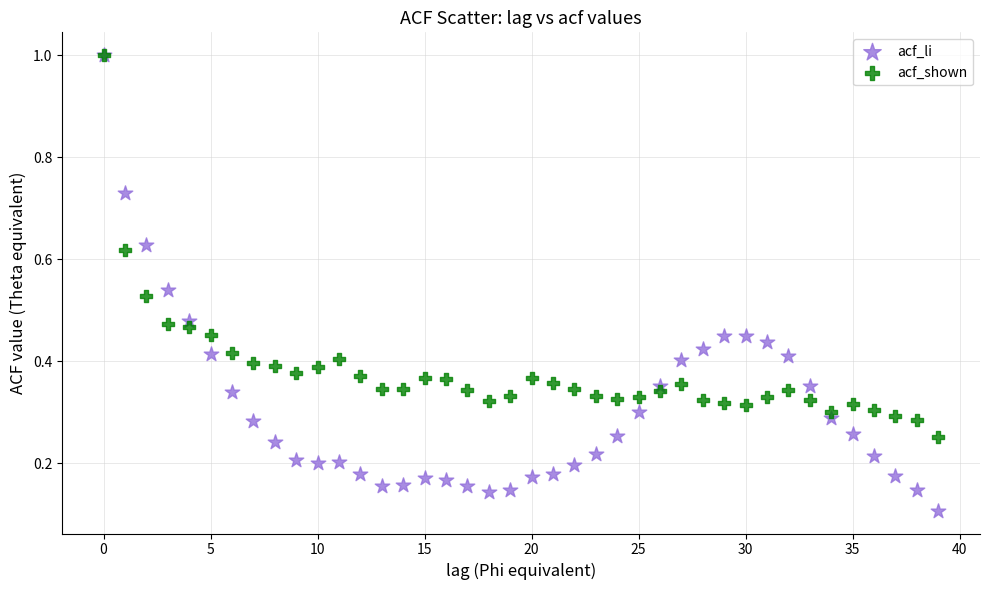

What are all the series names shown in the legend?

acf_li, acf_shown